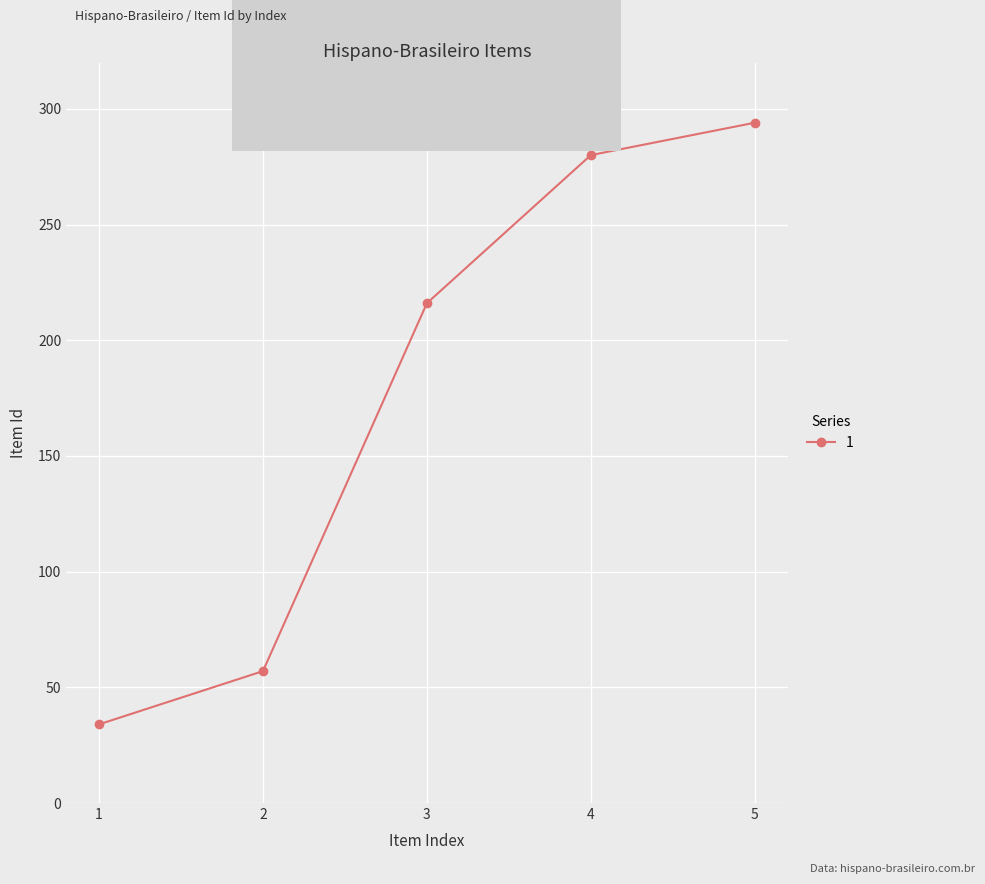

List the labels in order of value, largest first.

5, 4, 3, 2, 1